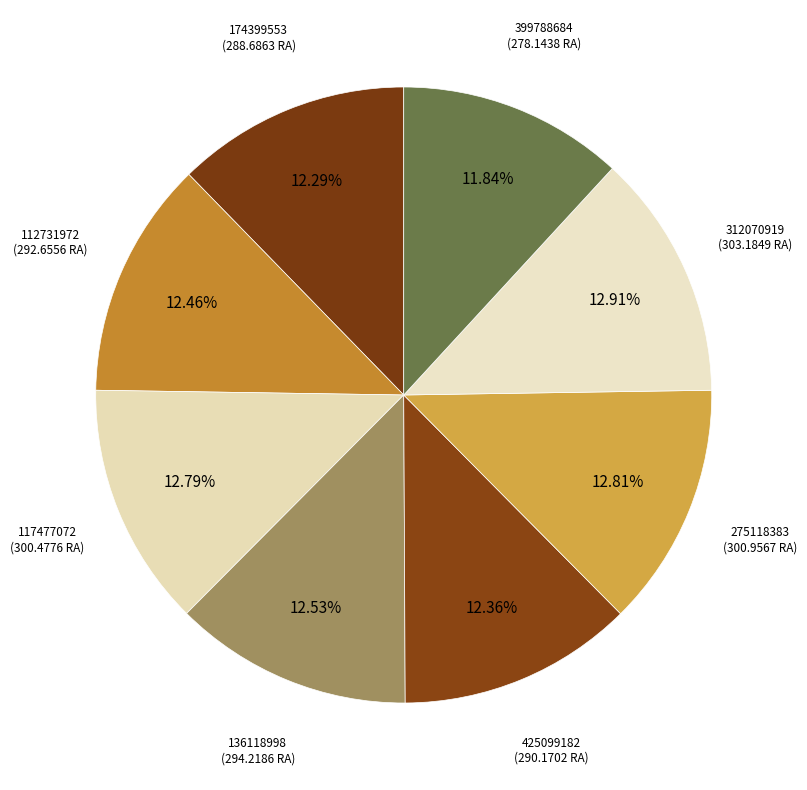

True or false: 275118383 accounts for 13% of the total.

True